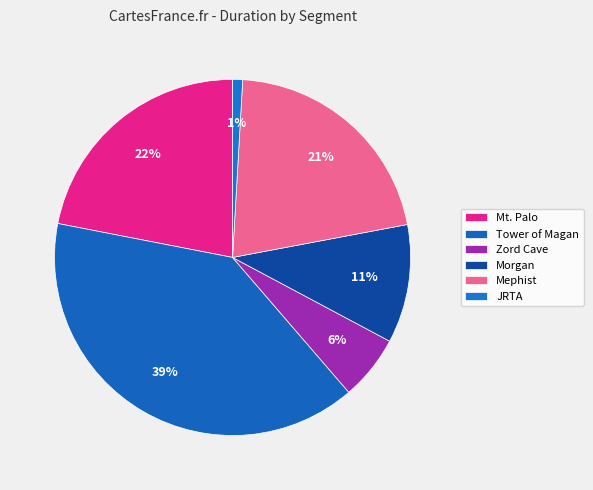

Count the number of slices in the pie.

6